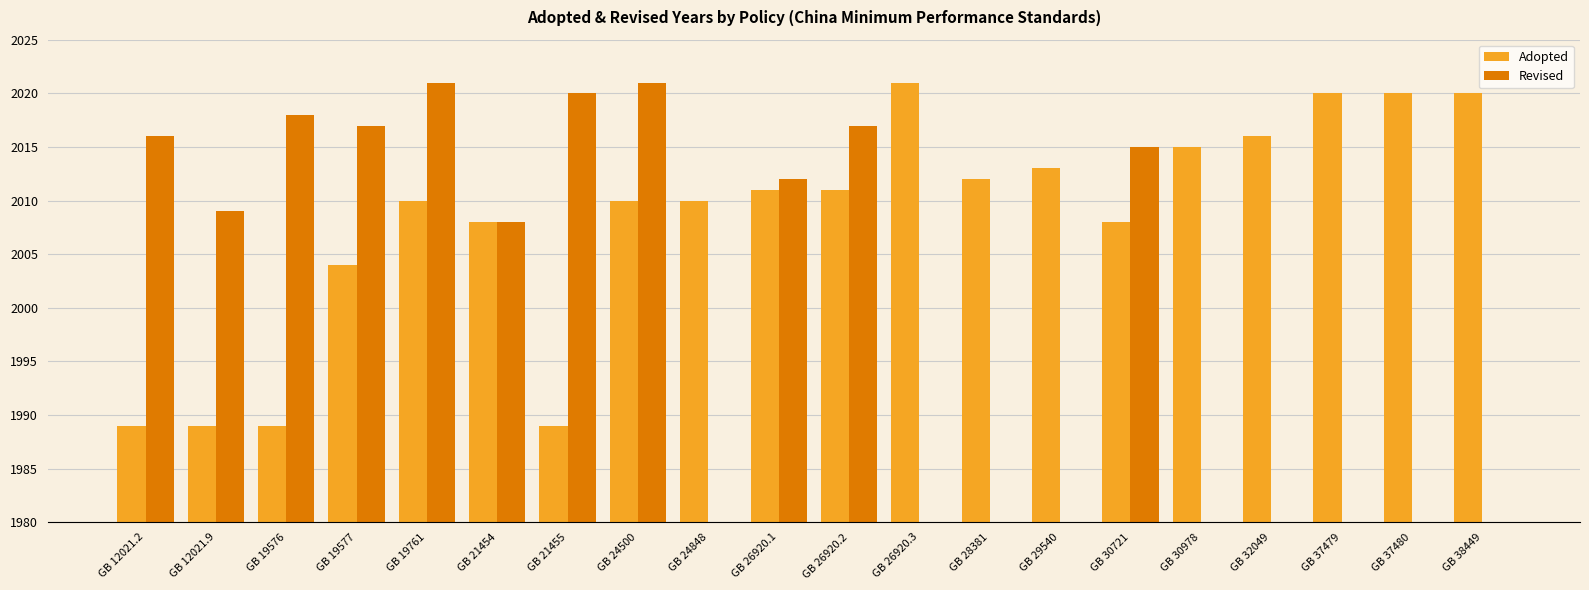

What position from the right is GB 24500?

13